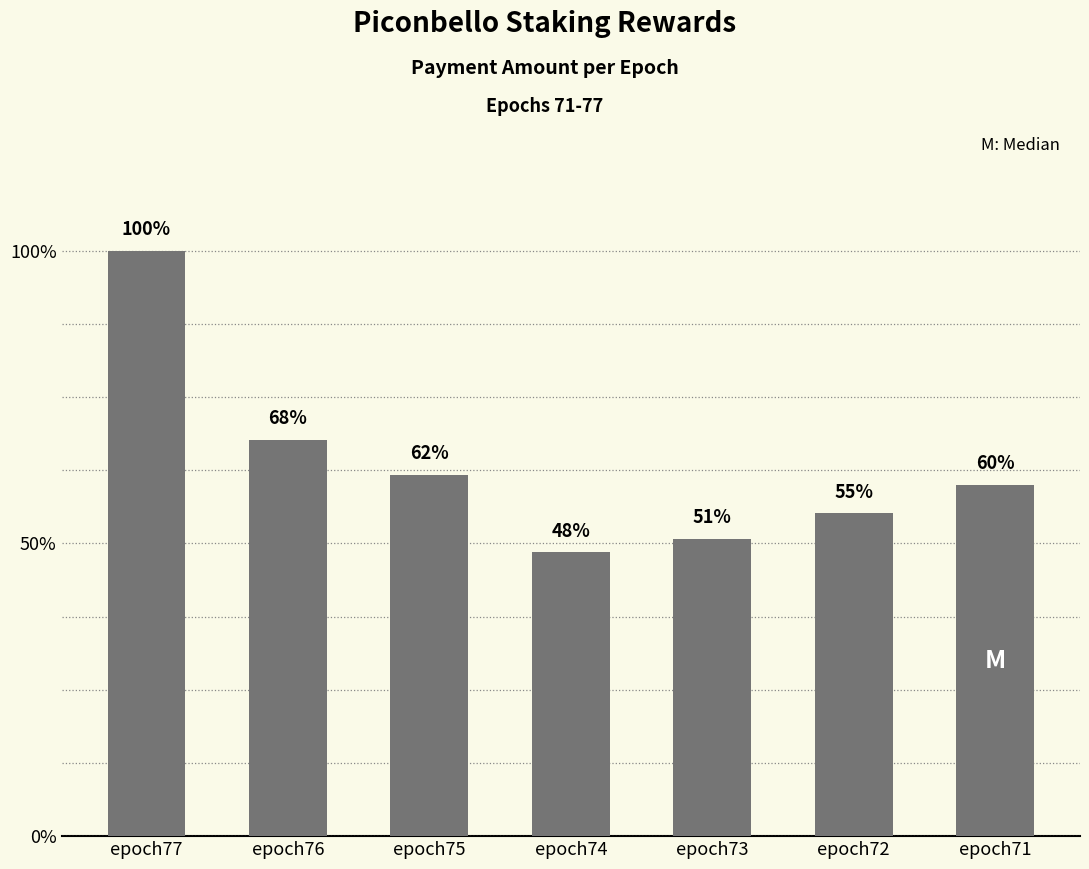

Are the bars horizontal?

No